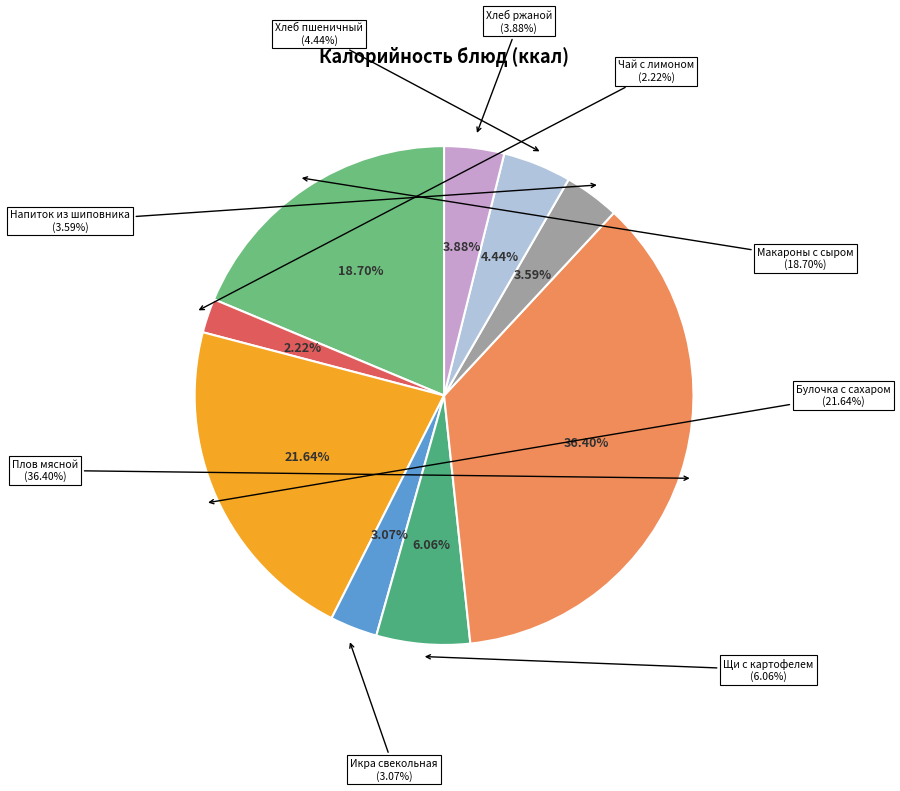

True or false: Хлеб ржаной accounts for 15% of the total.

False